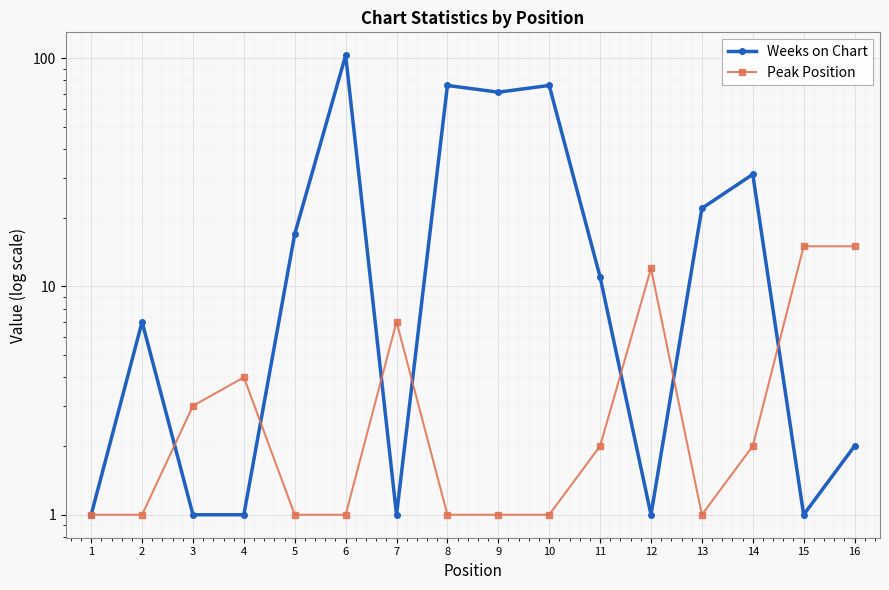

What is the minimum value shown in the chart?

1